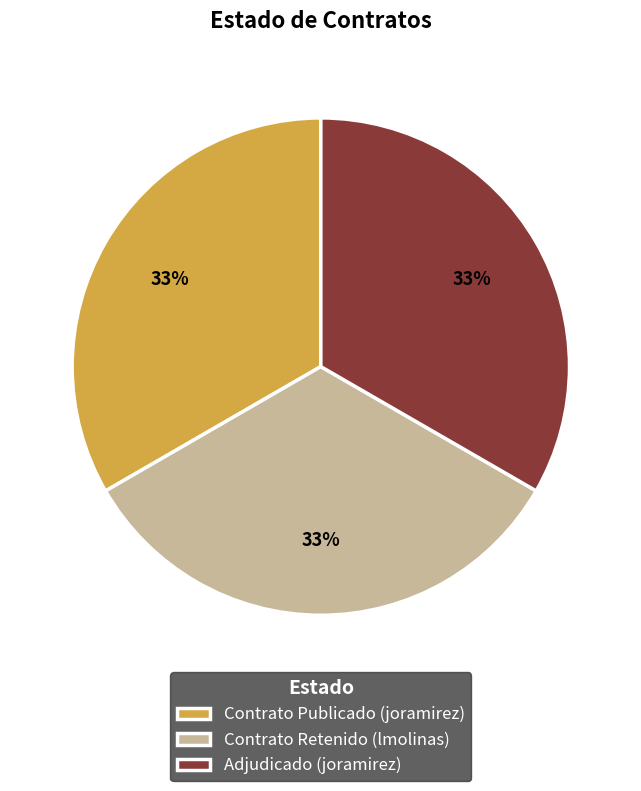

Is the sum of Contrato Publicado (joramirez) and Contrato Retenido (lmolinas) greater than half?

Yes